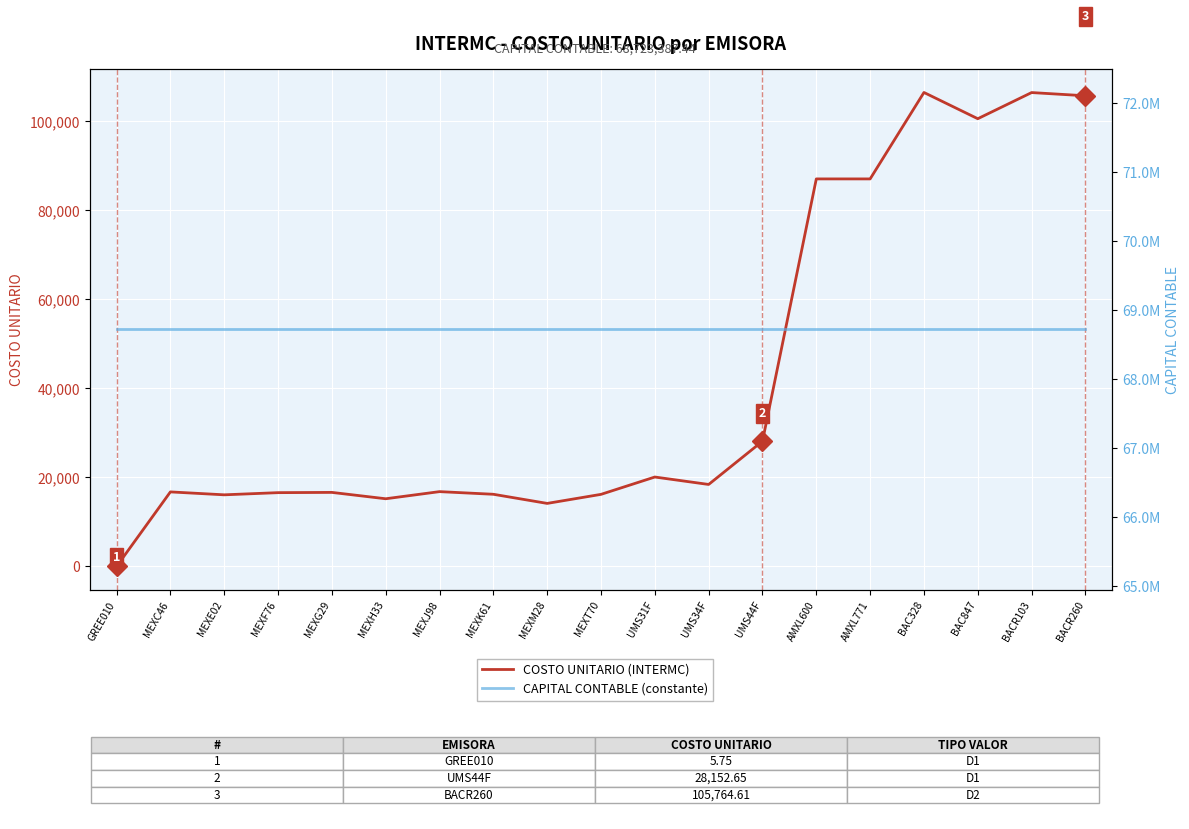

The COSTO UNITARIO series shows 28152.6 at UMS44F. True or false?

True